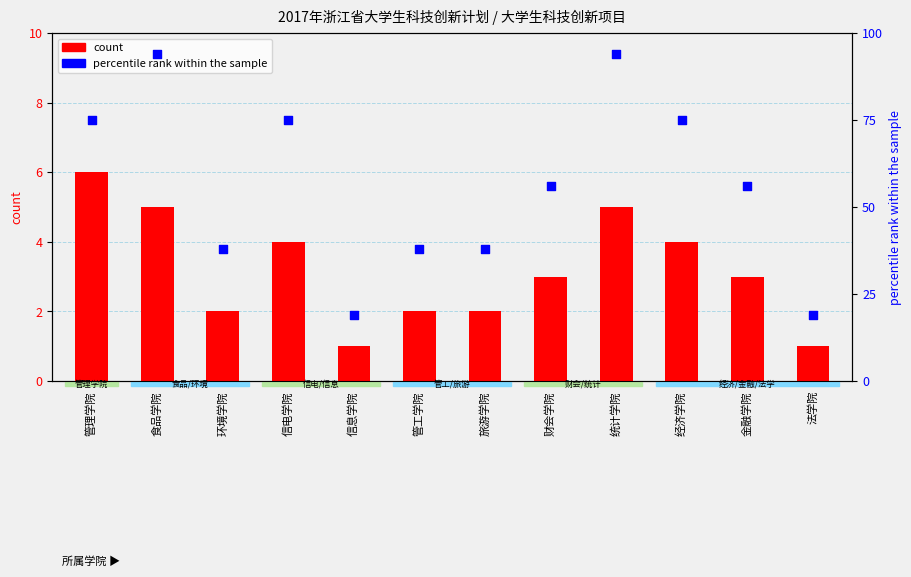

Which series reaches the minimum Y coordinate?

count